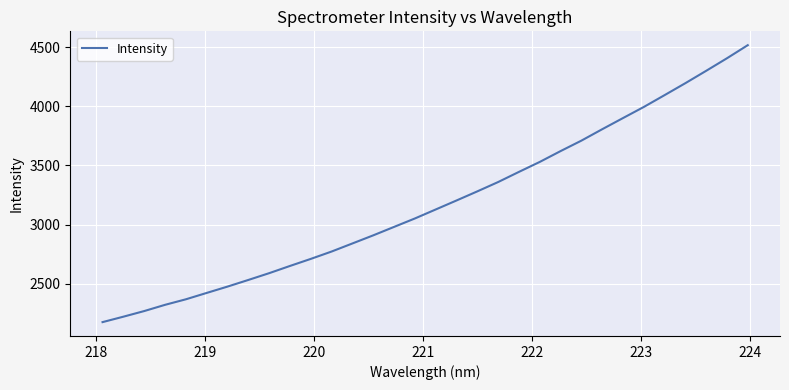

How many lines are shown in the chart?

1